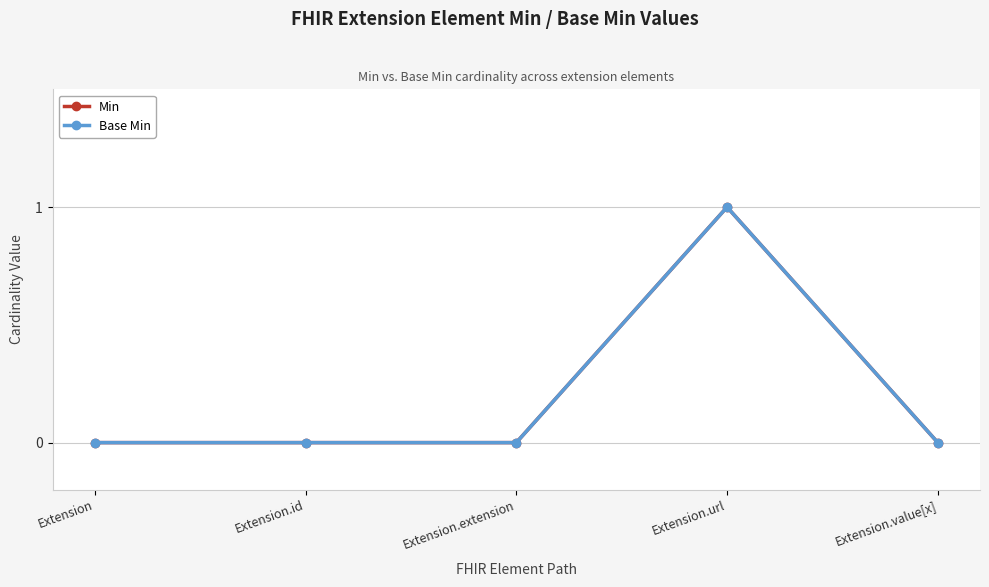

Which series has the largest range (max minus min)?

Min